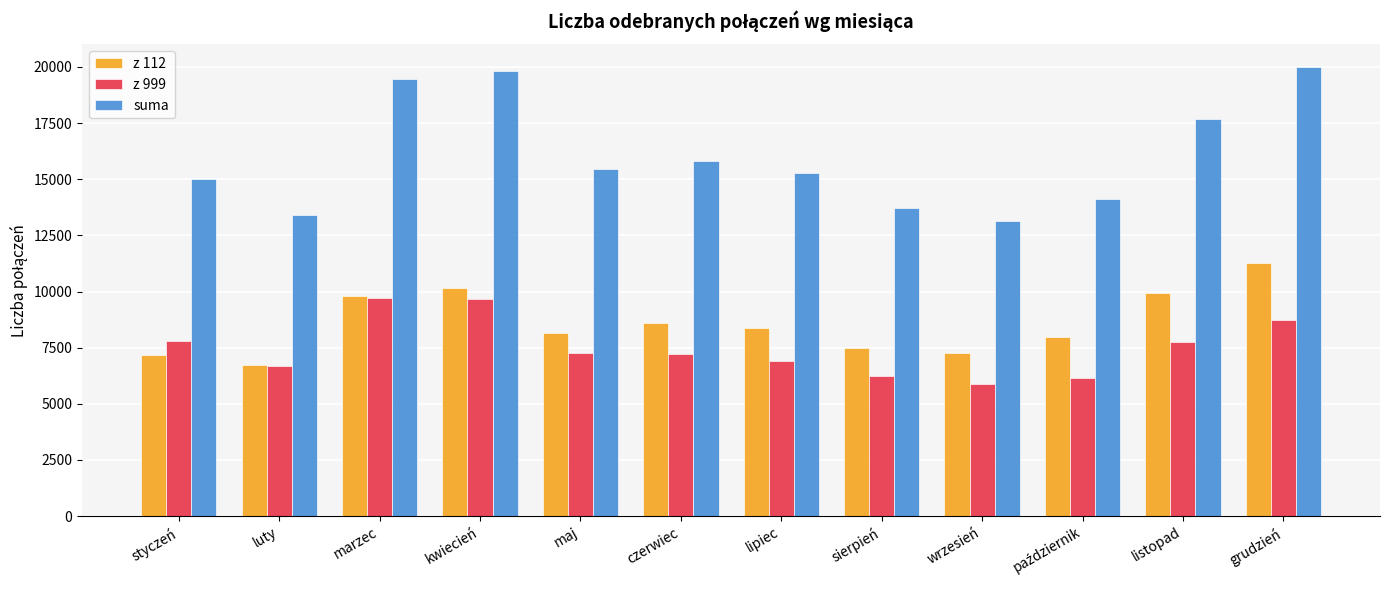

What is the value of the z 999 bar at the 12th from the left?

8736